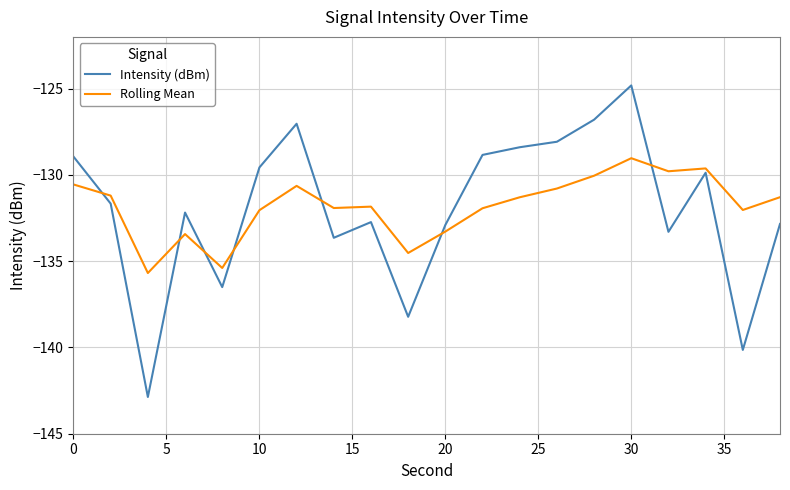

Rank the series by their maximum value, from lowest to highest.

Rolling Mean, Intensity (dBm)